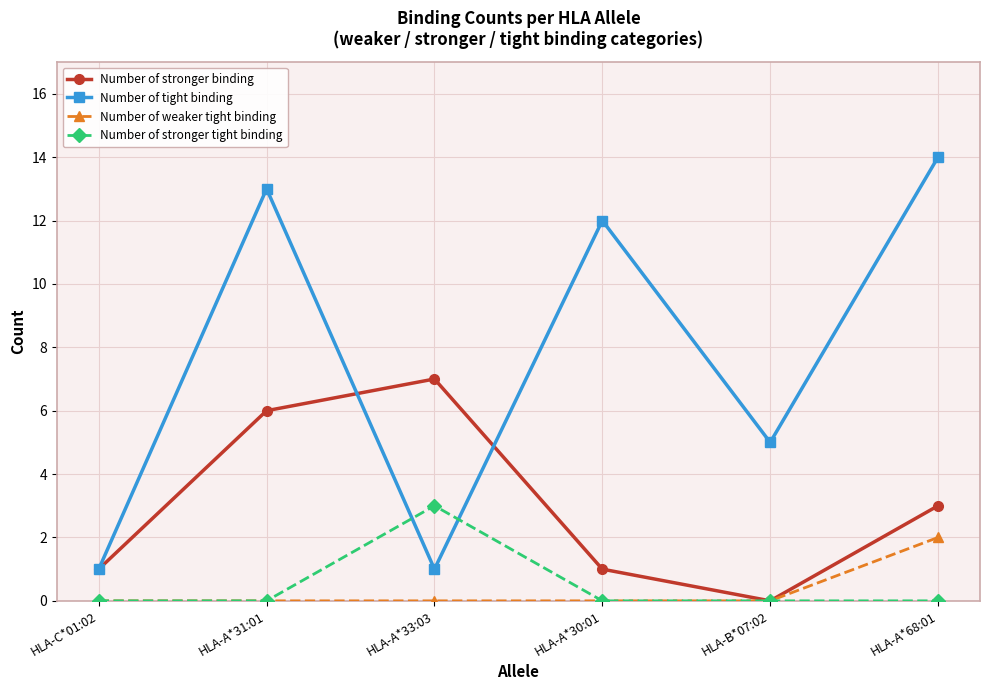

What is the difference between the highest and lowest values at HLA-A*33:03?

7